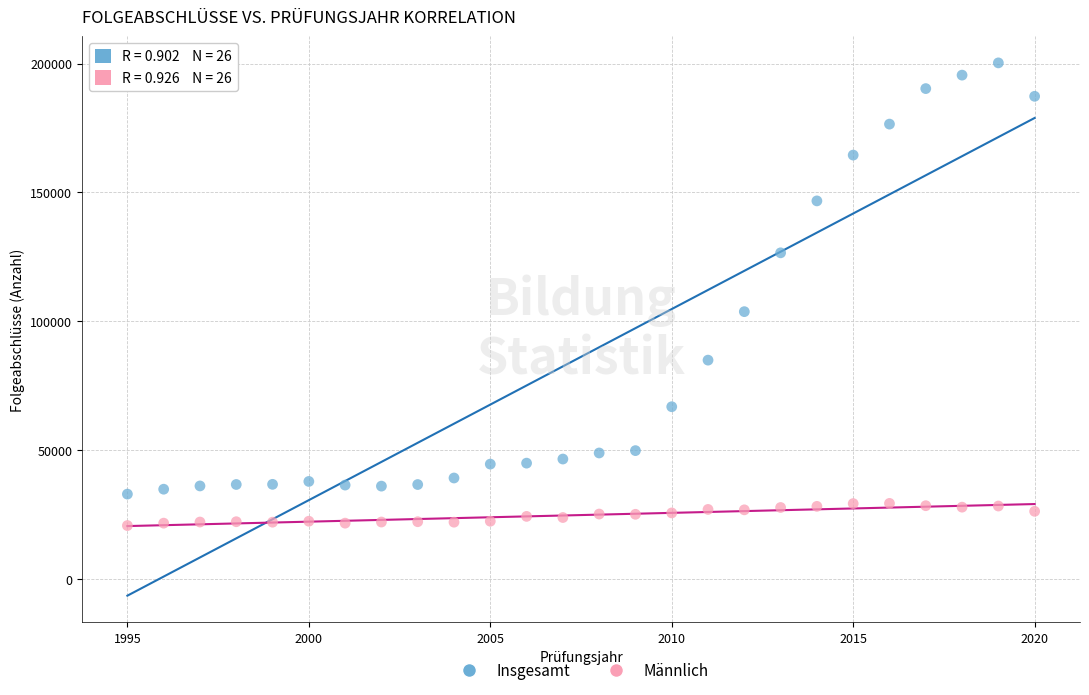

Which series reaches the minimum Y coordinate?

Männlich